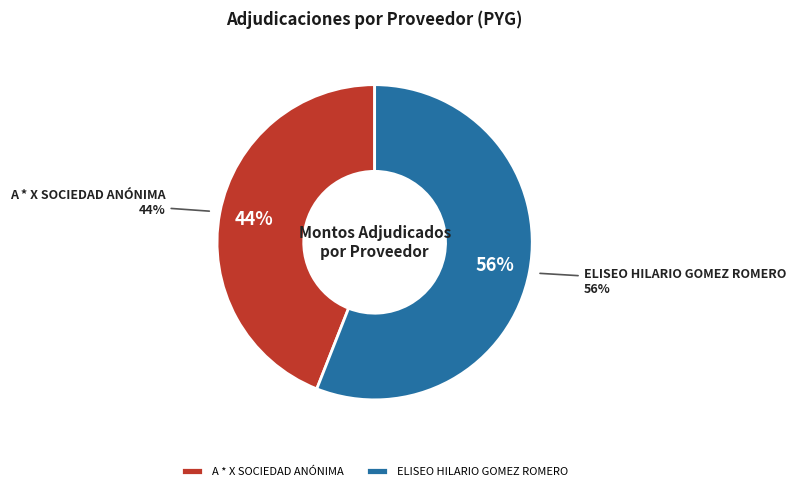

What is the ratio of the value at ELISEO HILARIO GOMEZ ROMERO to the value at A * X SOCIEDAD ANÓNIMA?

1.3